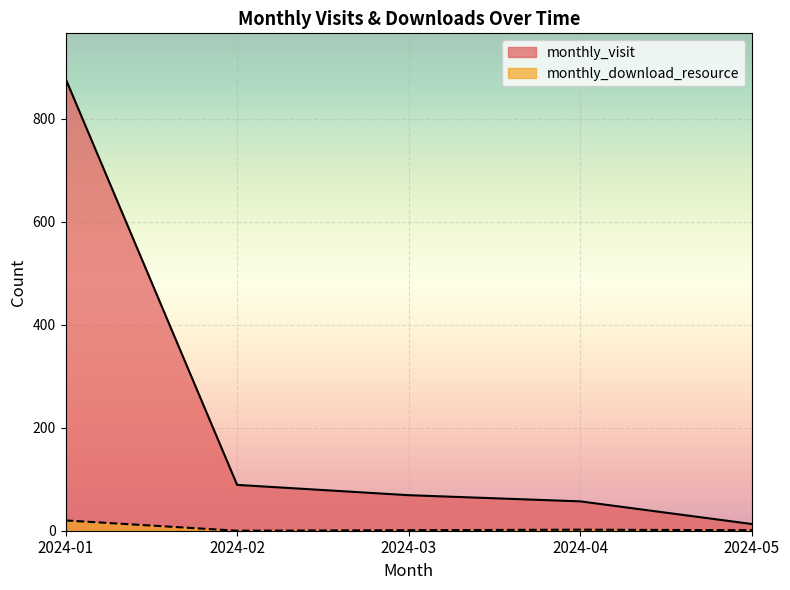

What is the total value across all series at 2024-03?

70